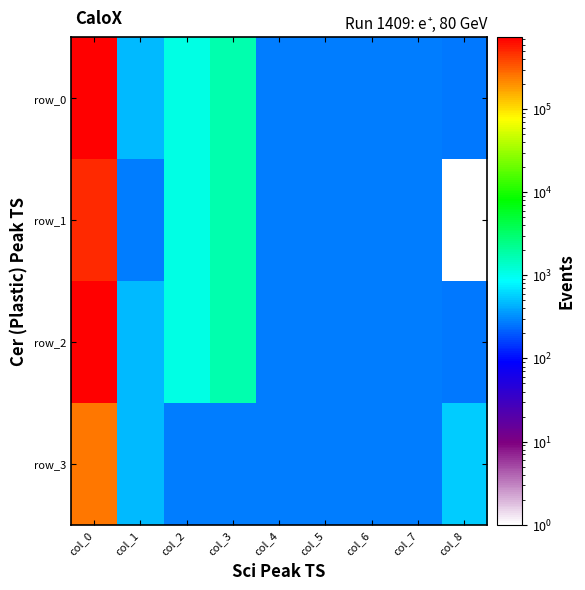

How many series are shown in this chart?

4